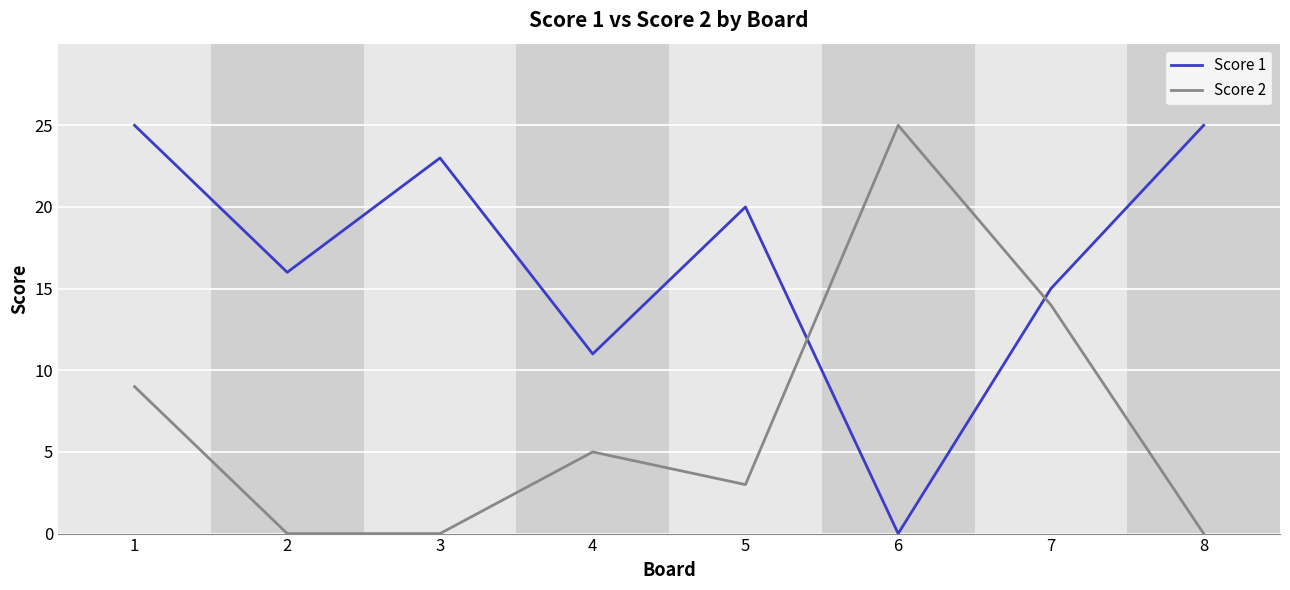

At 6, list the series in order from smallest to largest.

Score 1, Score 2